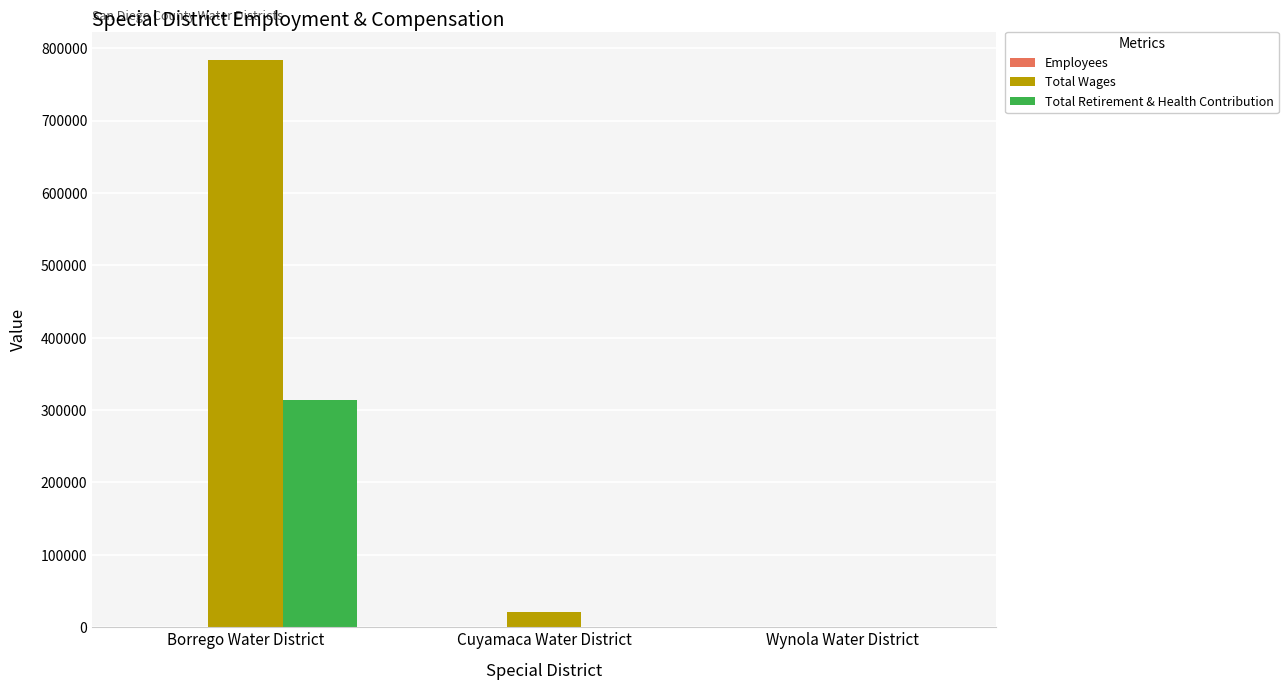

True or false: Total Wages has a value of 0 at Wynola Water District.

True